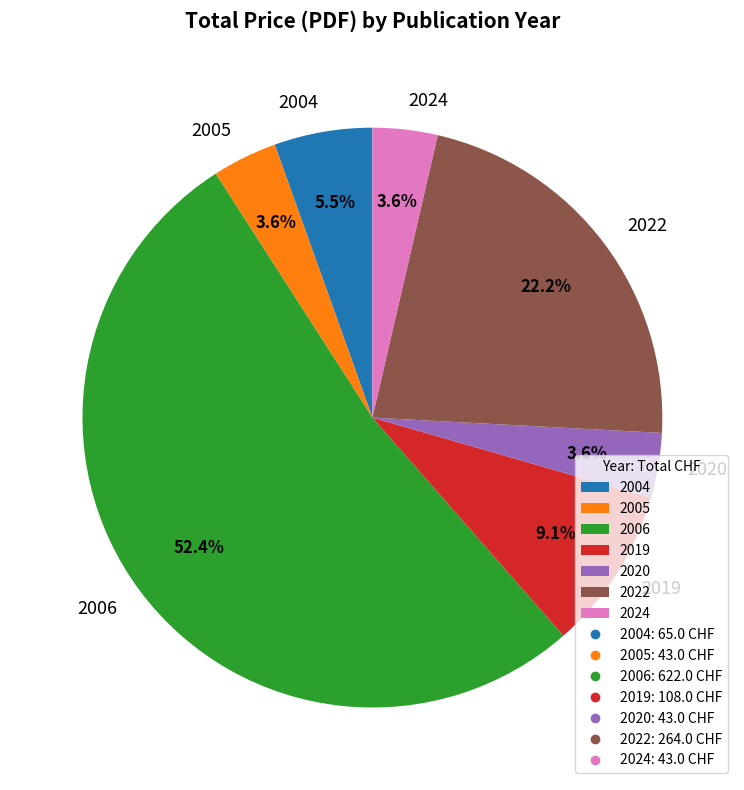

Which has a higher value, 2020 or 2004?

2004